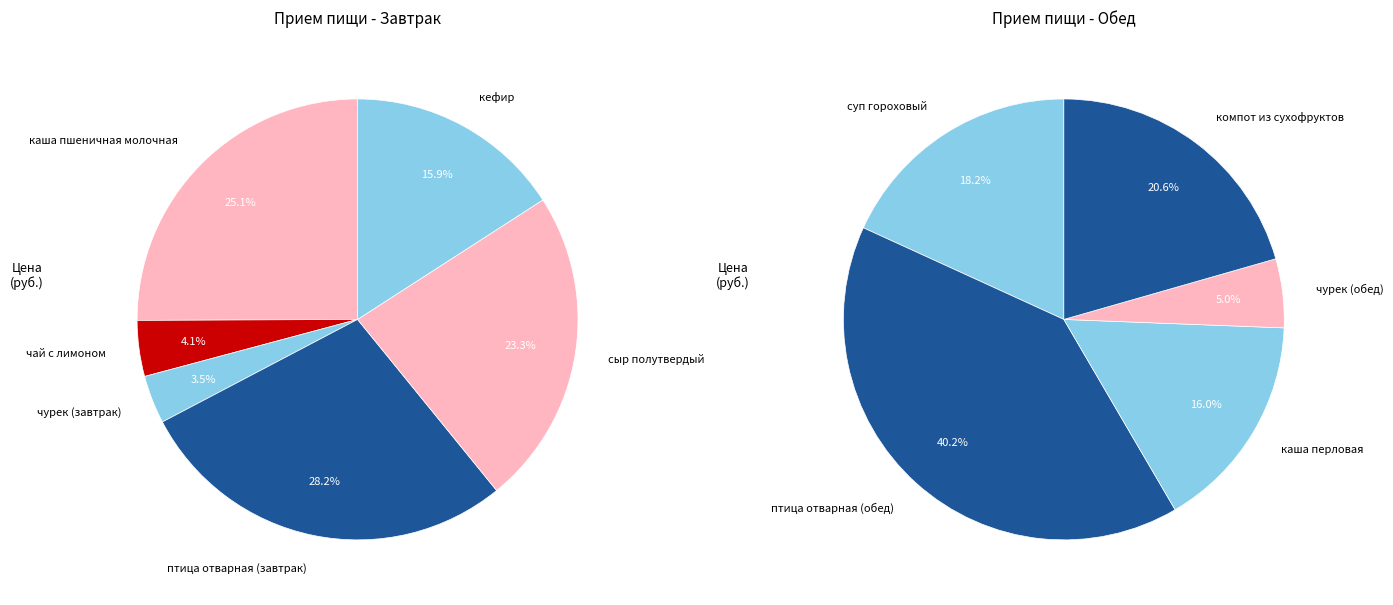

How many slices are in this pie chart?

11